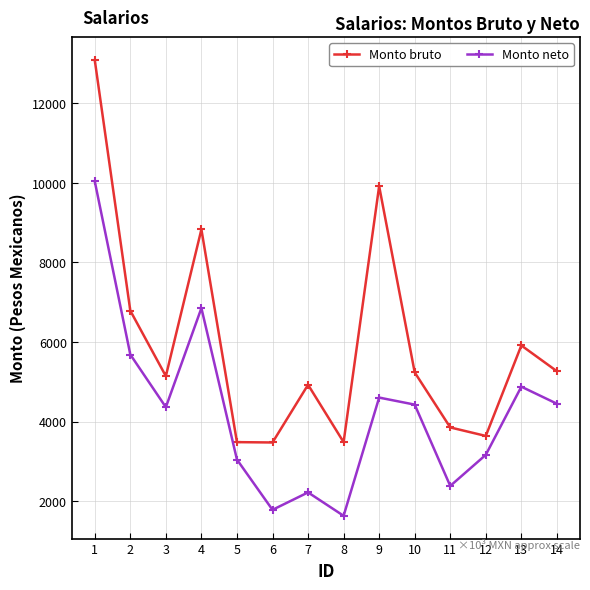

Where is Monto bruto nearest to the value 8280?

4